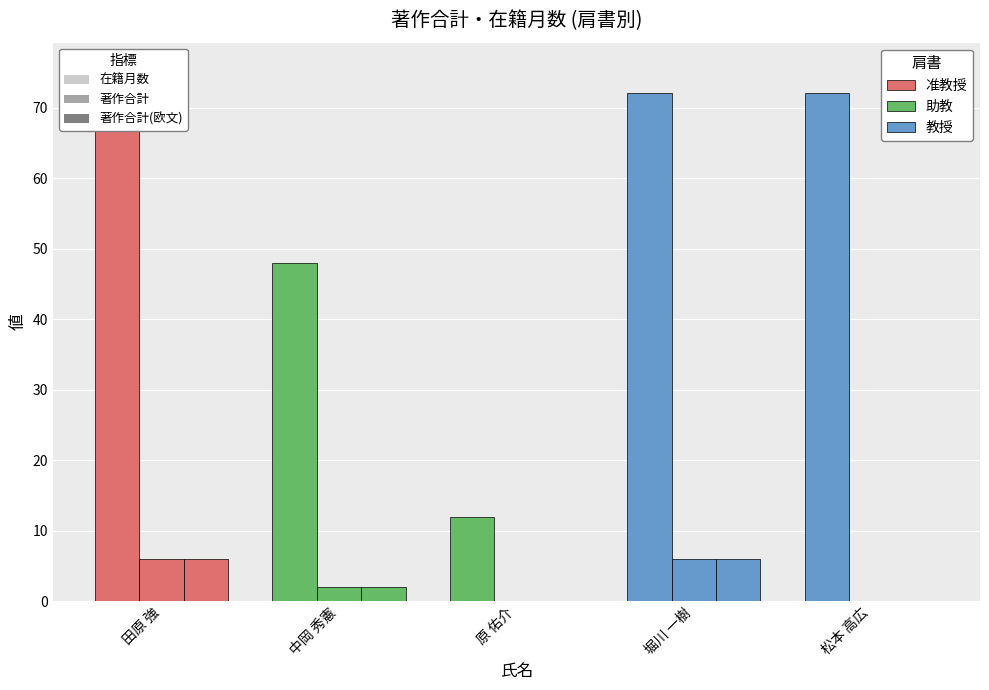

Which label corresponds to the smallest value in the chart?

原 佑介